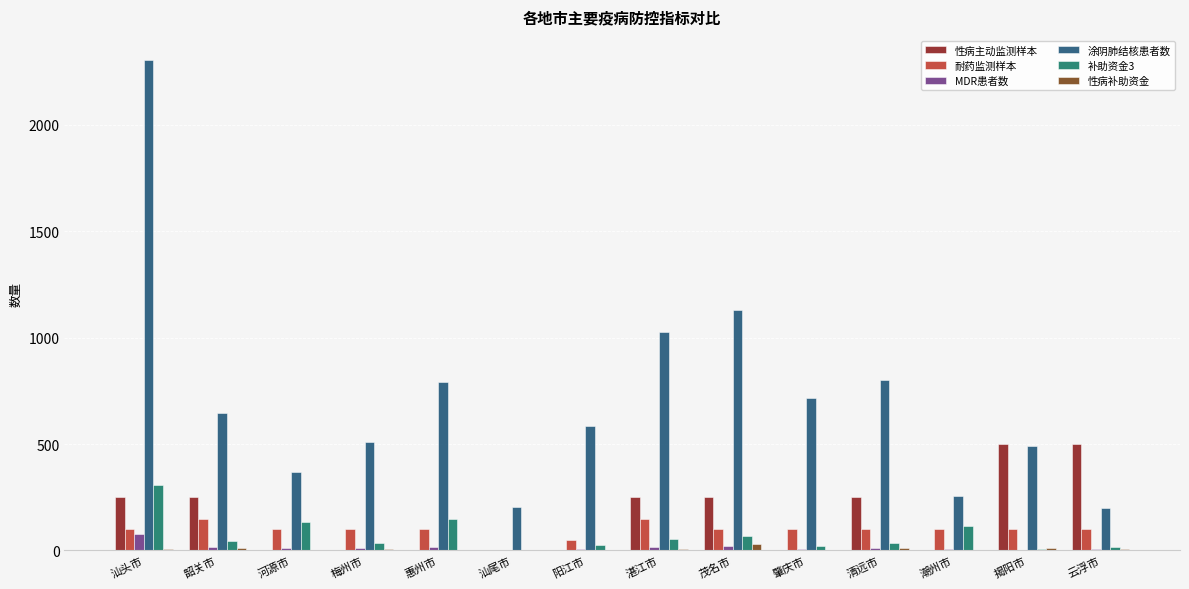

How many groups of bars are there?

14